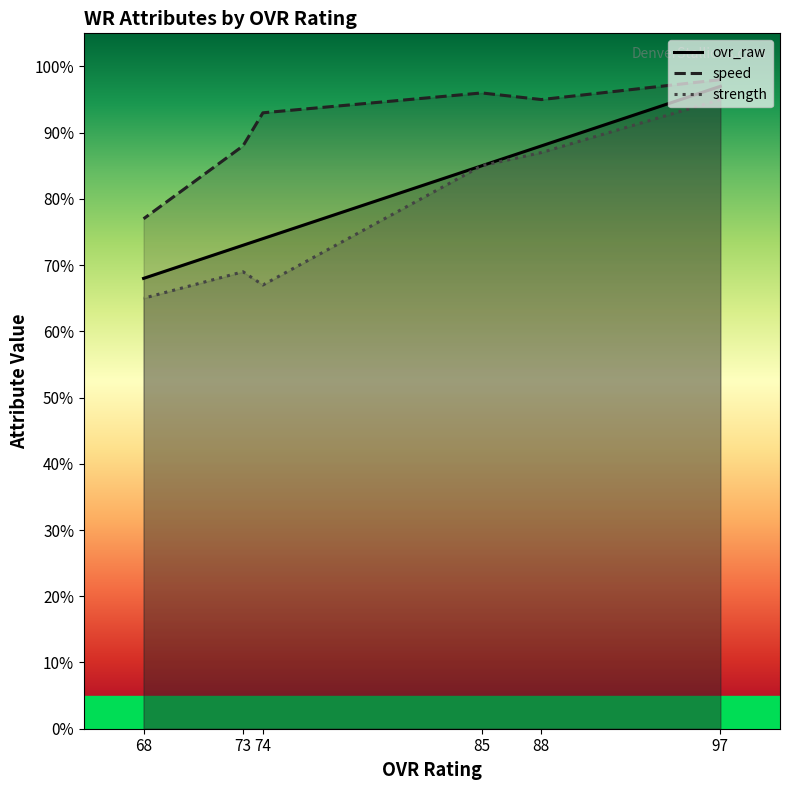

True or false: ovr_raw and strength cross at least once.

False